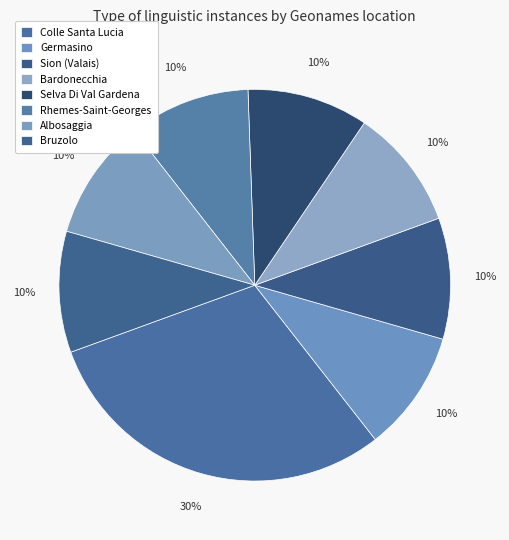

How many slices are in this pie chart?

8